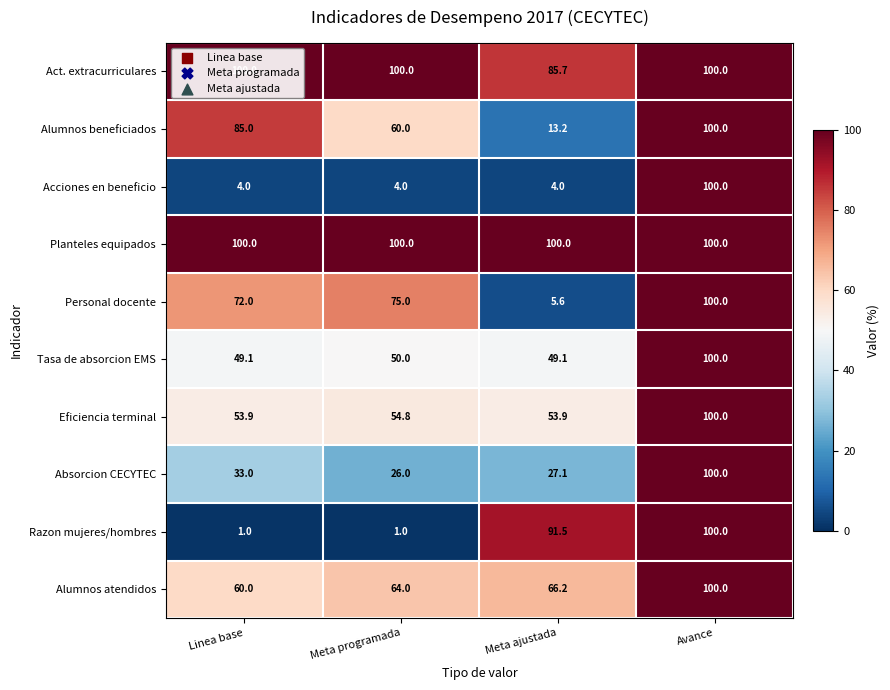

Which series has the widest spread of values?

Razon mujeres/hombres